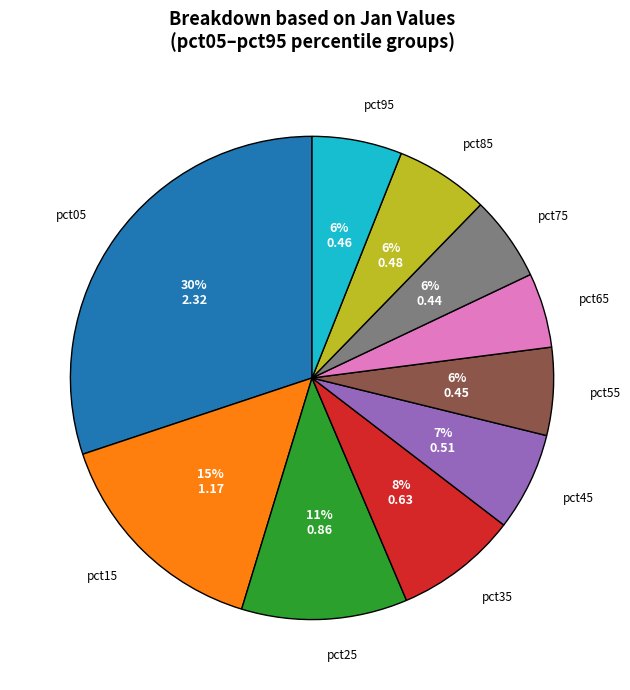

To the nearest percent, what is the combined percentage of pct65 and pct95?

11%